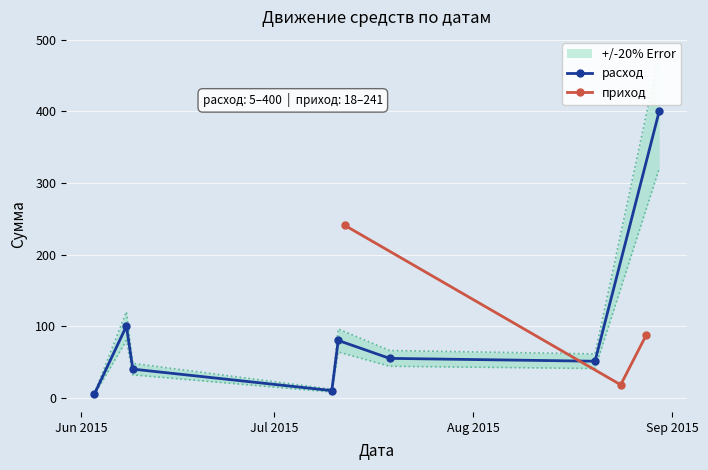

Rank the categories by value from lowest to highest.

2015-06-03, 2015-07-10, 2015-06-09, 2015-08-20, 2015-07-19, 2015-07-11, 2015-06-08, 2015-08-30